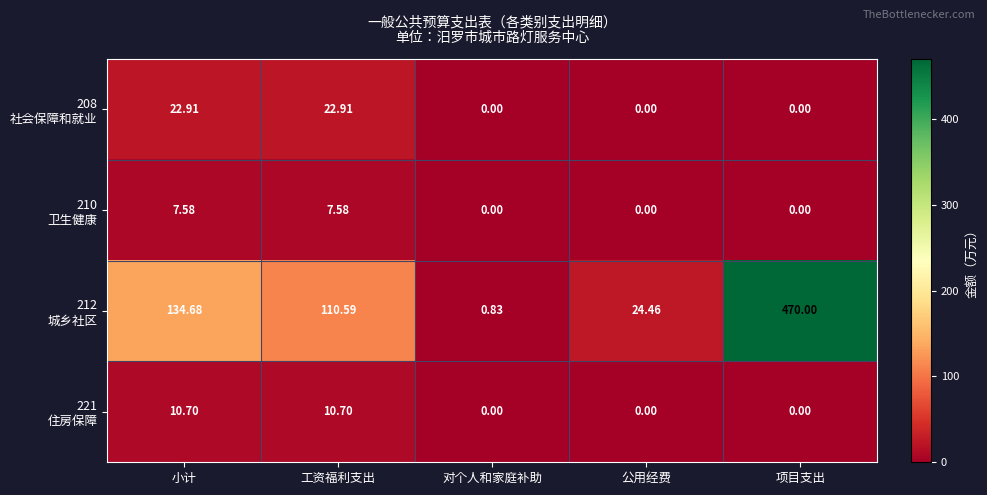

At which category is the sum across all series the highest?

项目支出